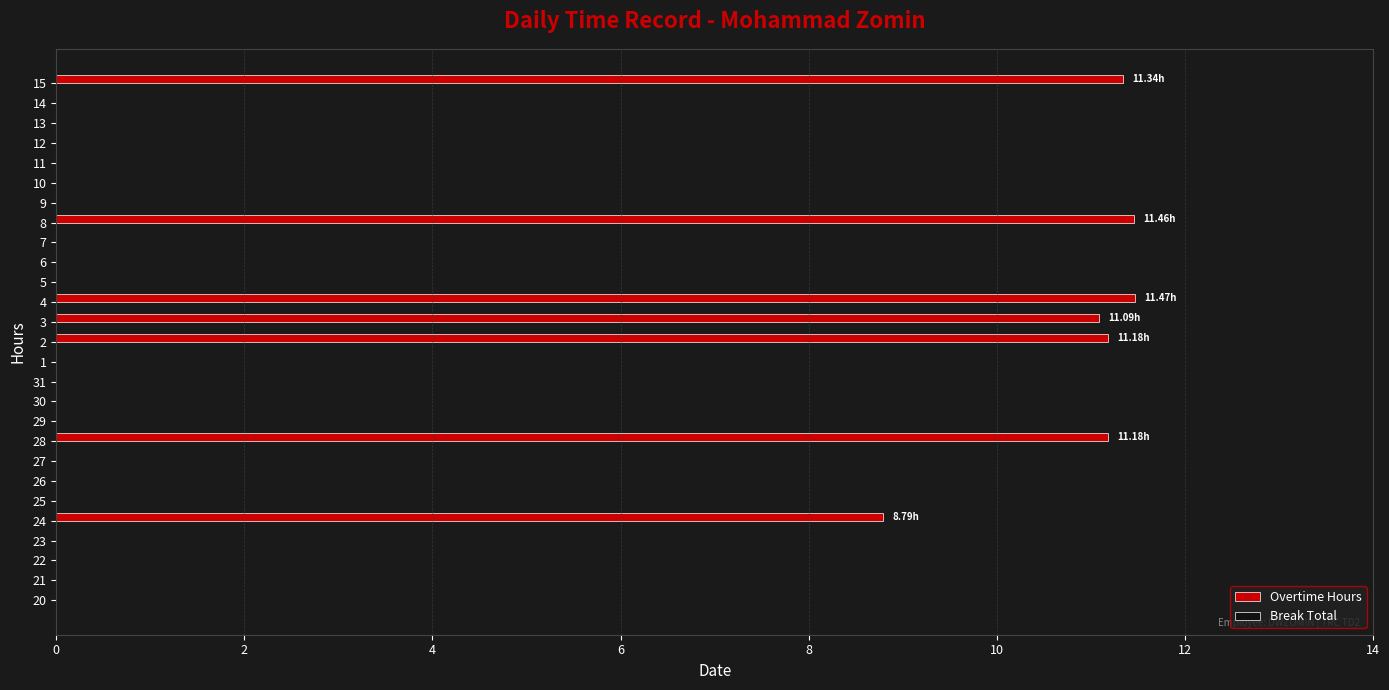

What is the change in value from 8 to 13?

-11.5